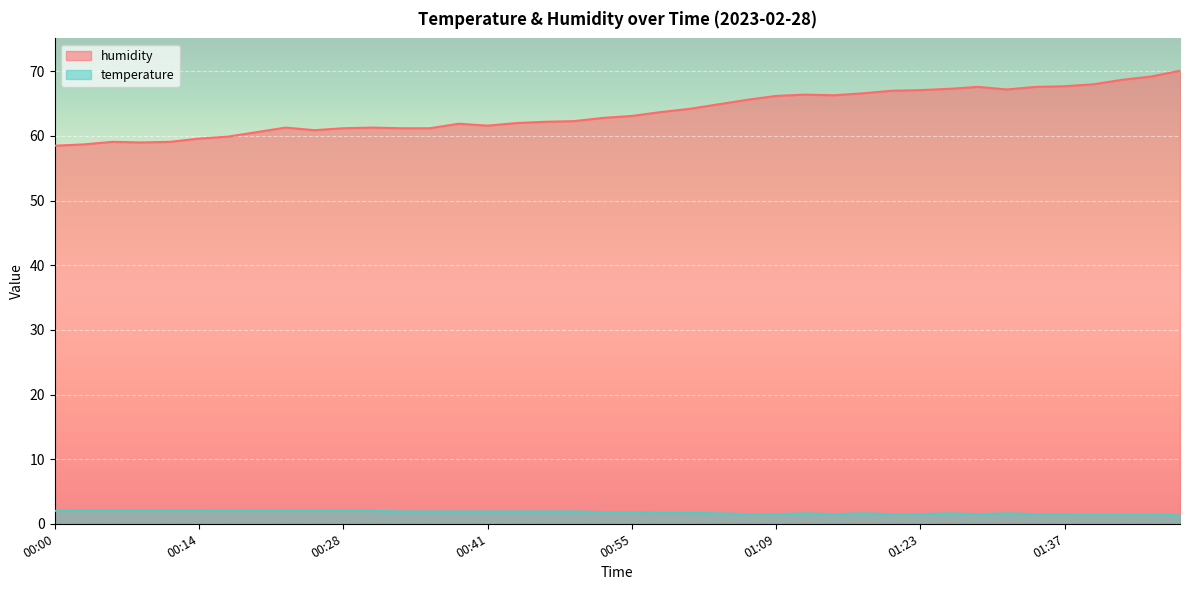

Is the value of humidity at 01:34 greater than the value of temperature at 00:25?

Yes